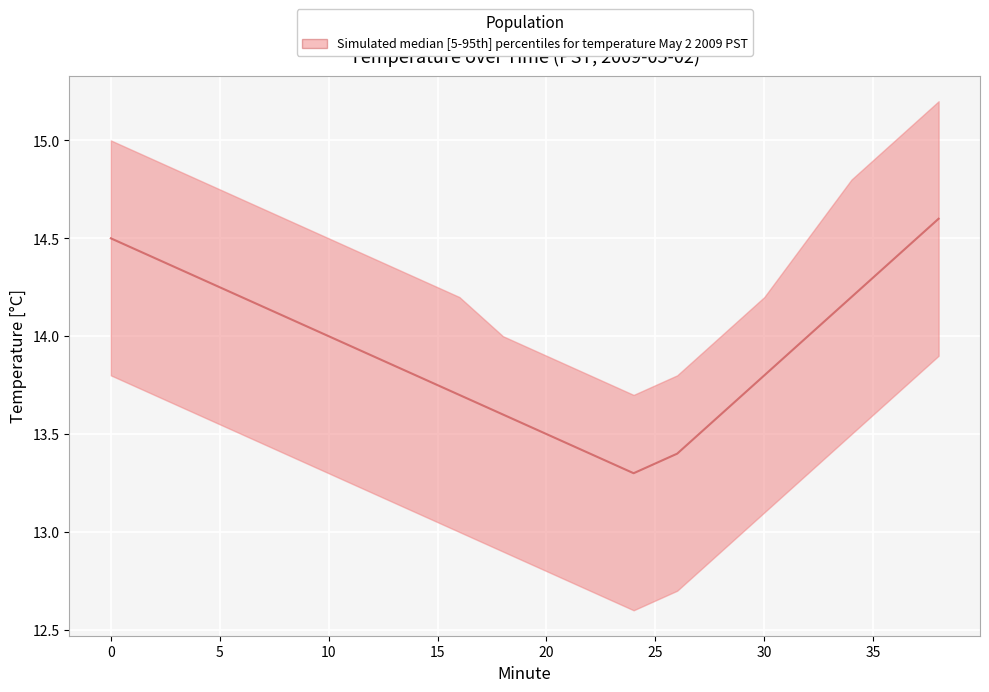

True or false: the data has more than 0 interior local peaks.

False